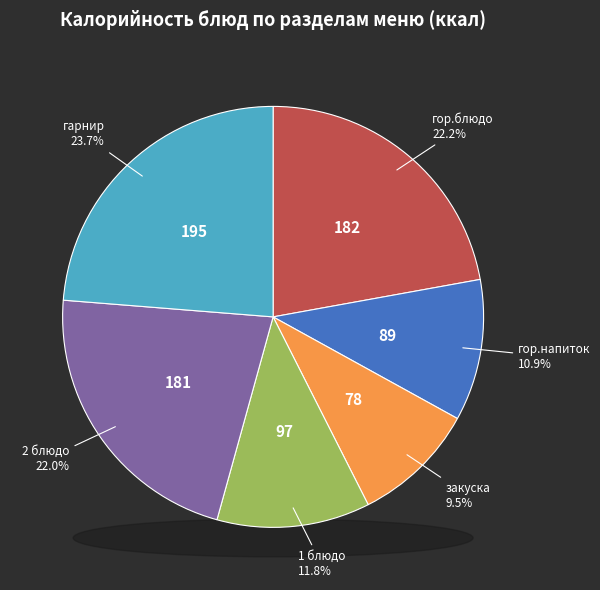

Count the number of slices in the pie.

6